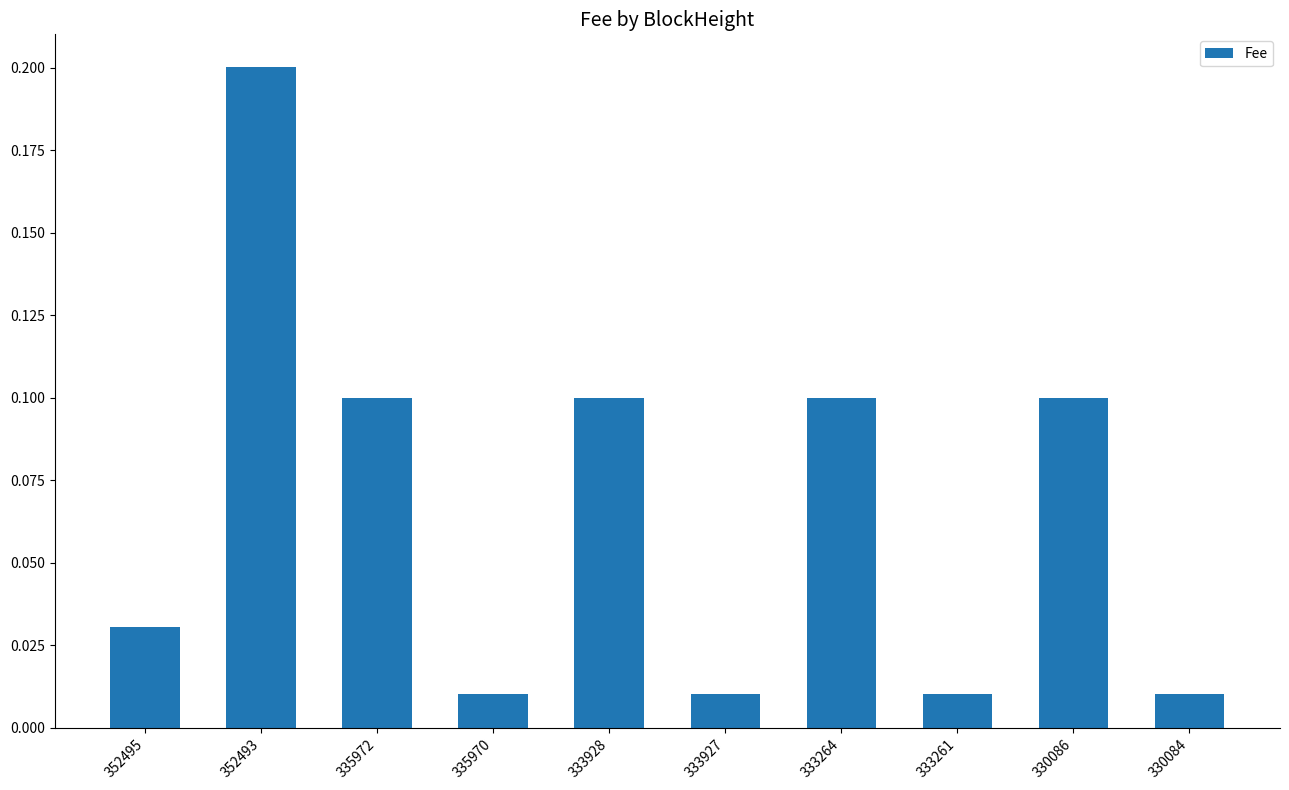

Read the value at 352493.

0.2